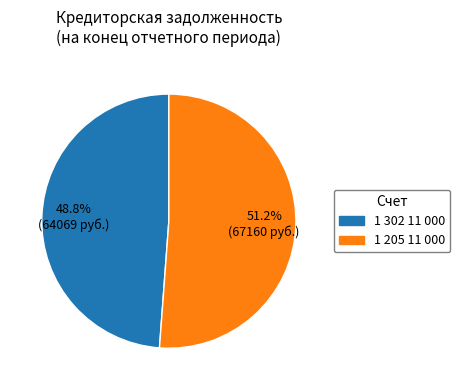

How many segments does this pie chart have?

2